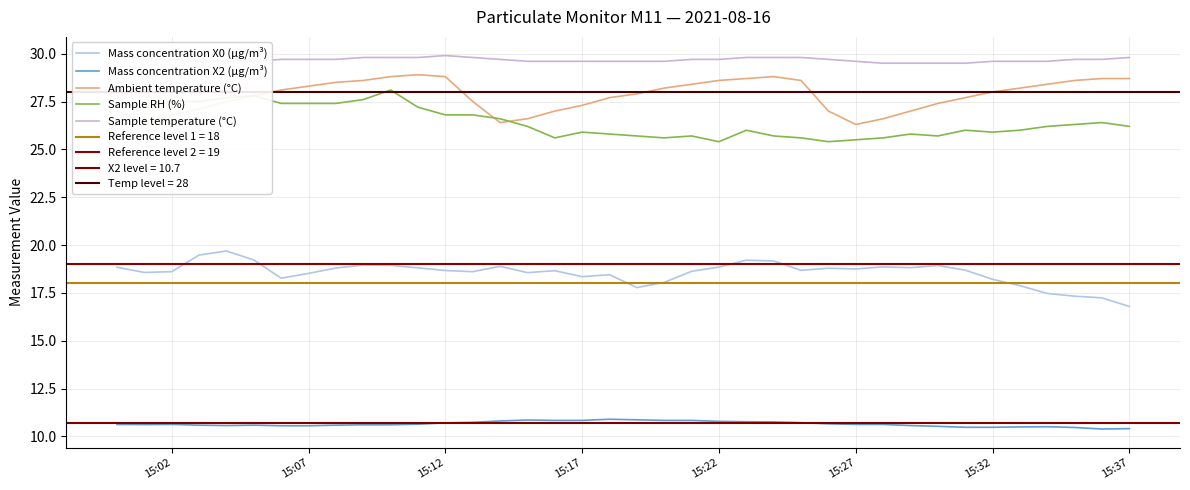

True or false: Sample RH (%) and Sample temperature (°C) intersect in this chart.

False